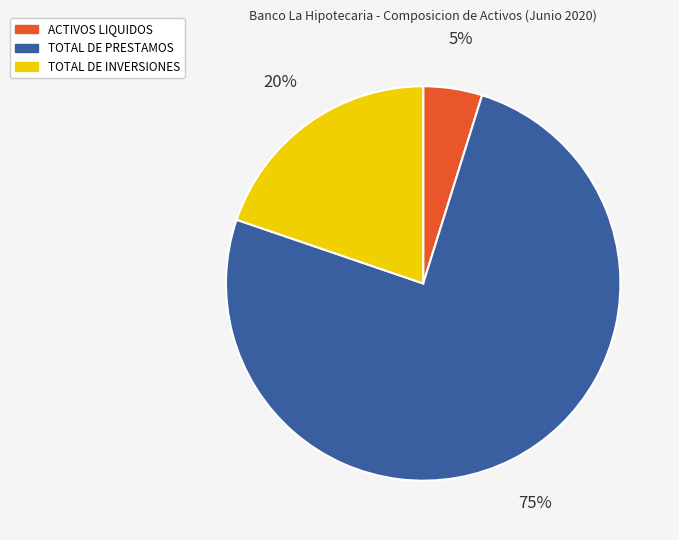

Between TOTAL DE PRESTAMOS and ACTIVOS LIQUIDOS, which is larger?

TOTAL DE PRESTAMOS